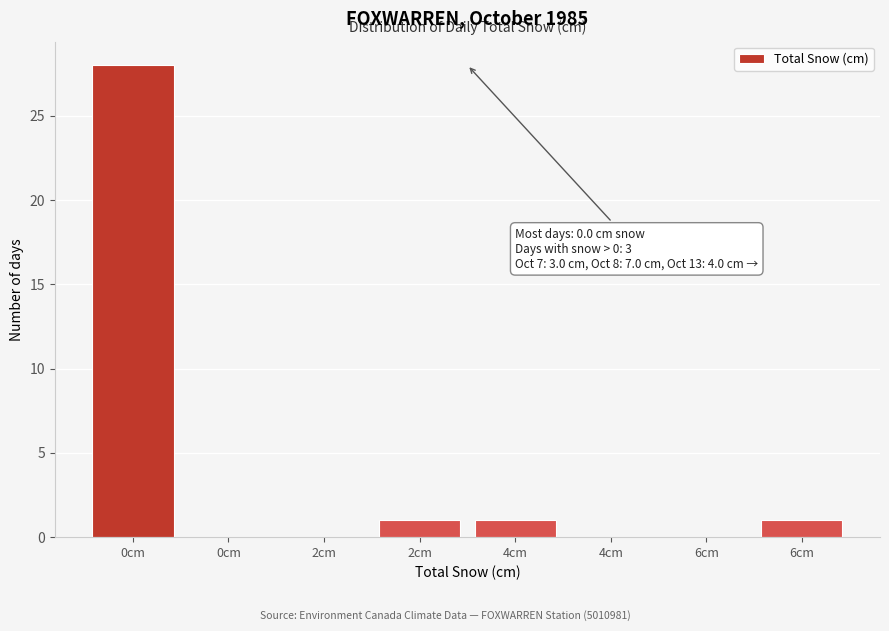

How many data points does each series have?

8